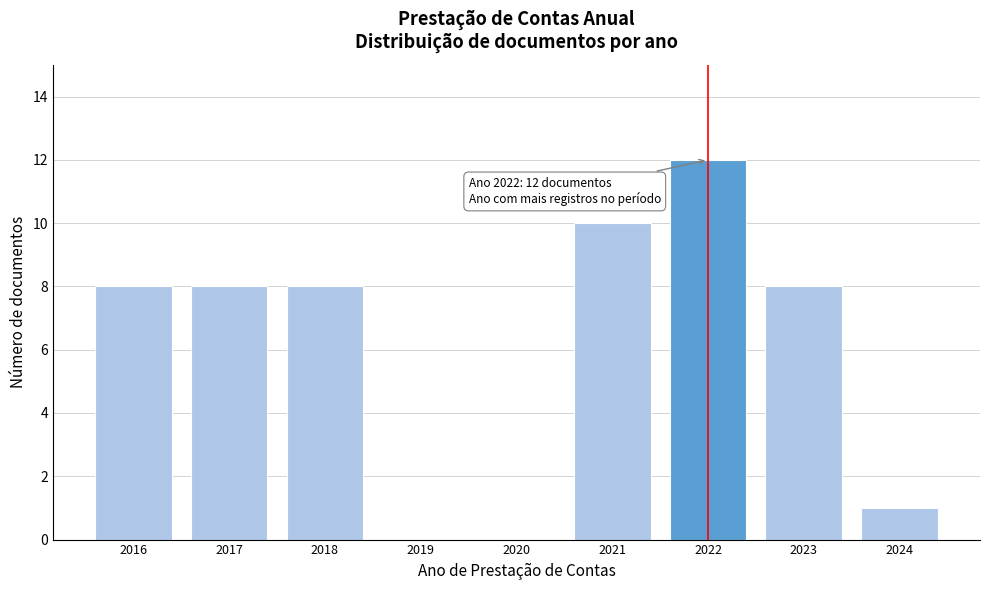

Reading left to right, transcribe all the data shown in this chart.

2016=8	2017=8	2018=8	2019=0	2020=0	2021=10	2022=12	2023=8	2024=1